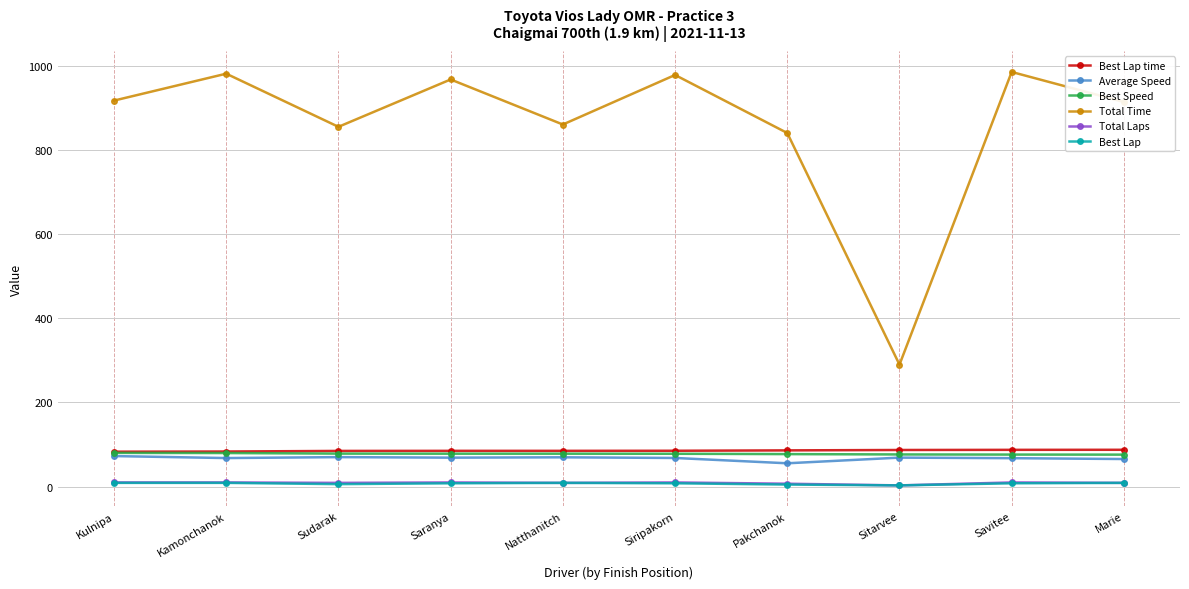

What is the average value of the Best Lap time series?

85.5